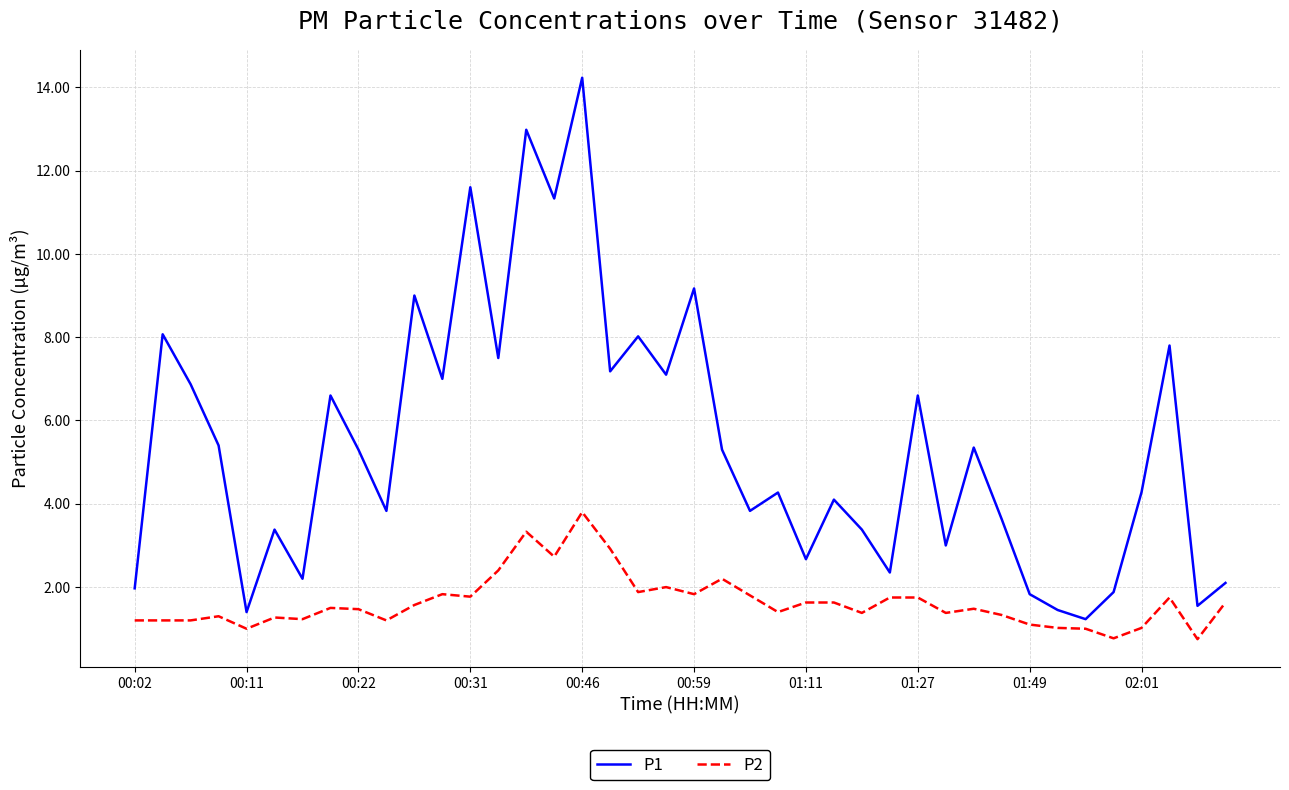

Which series has the largest range (max minus min)?

P1